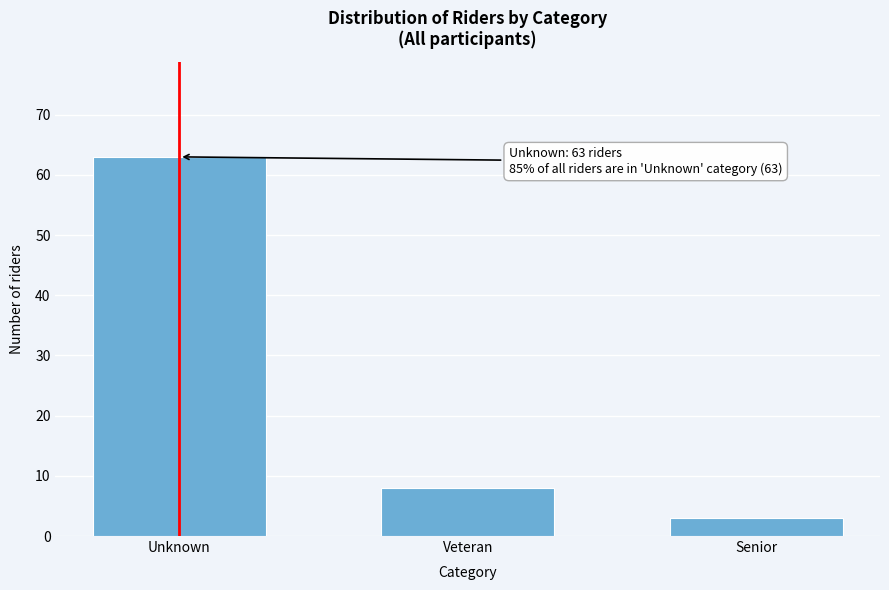

Reading left to right, extract all data points from this chart.

Unknown=63	Veteran=8	Senior=3